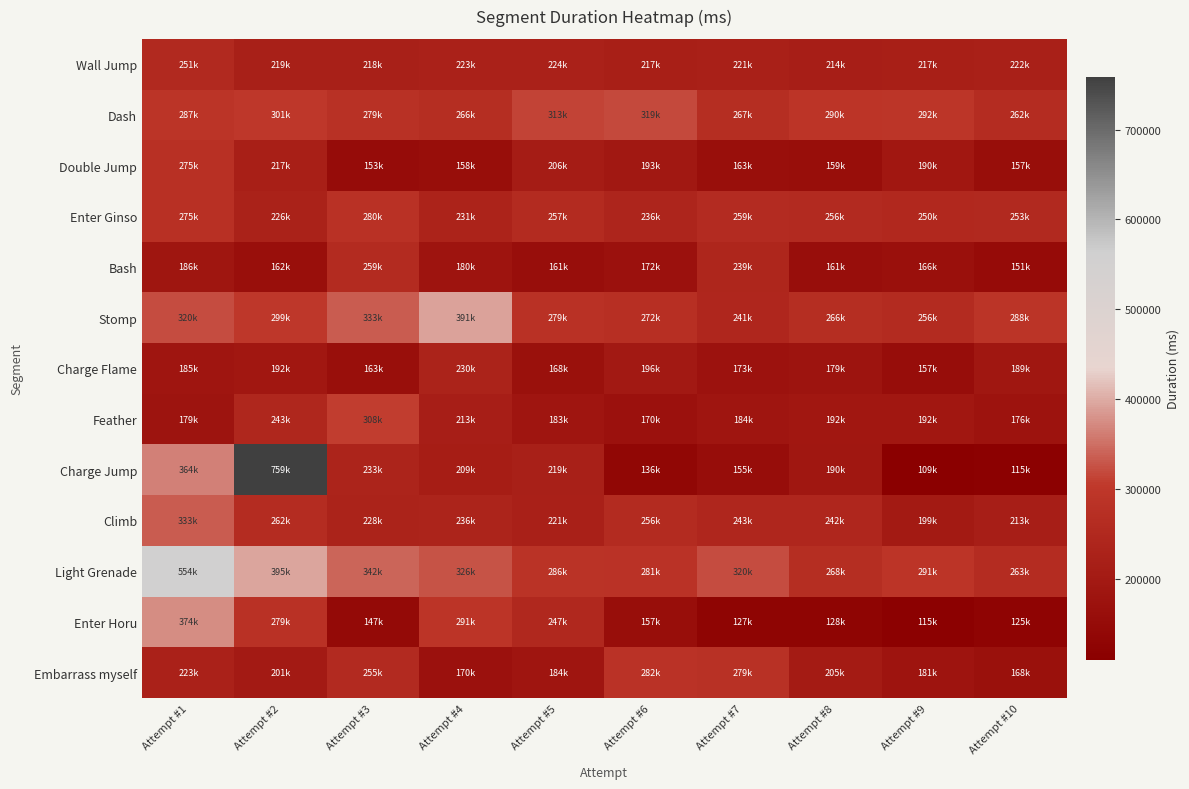

Rank the categories by Light Grenade value from lowest to highest.

Attempt #10, Attempt #8, Attempt #6, Attempt #5, Attempt #9, Attempt #7, Attempt #4, Attempt #3, Attempt #2, Attempt #1